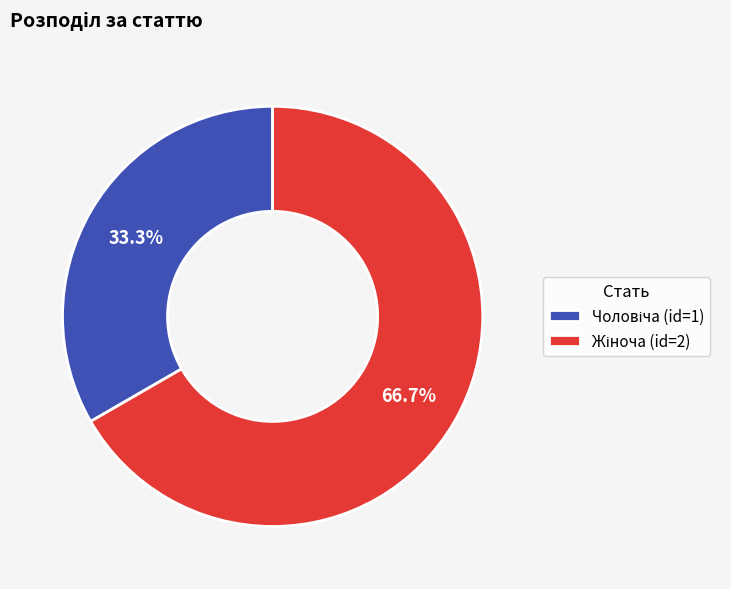

Is there a majority slice in this chart?

Yes